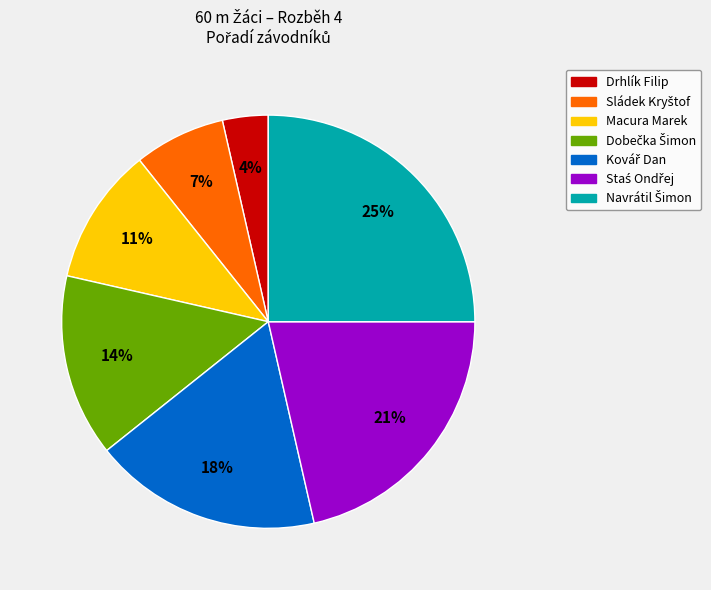

Which slice is the smallest?

Drhlík Filip